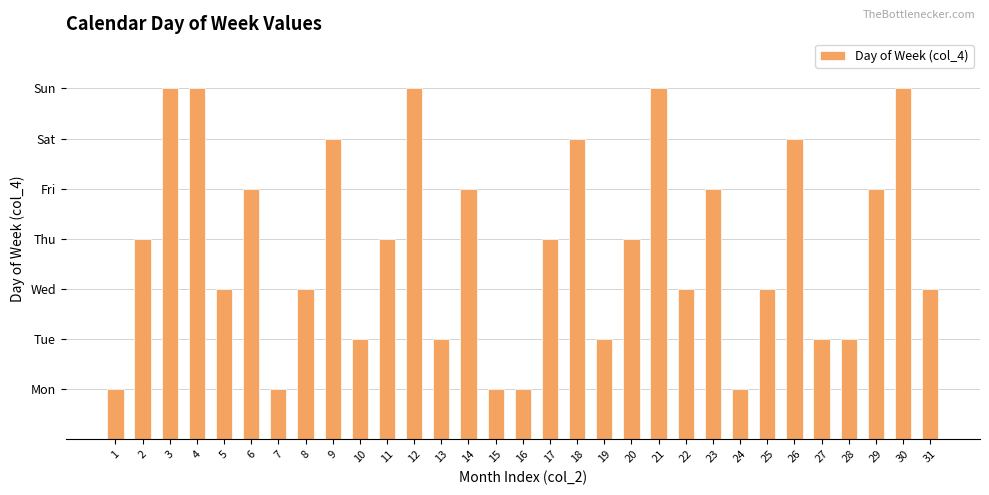

Which category has the lowest value across all series?

1